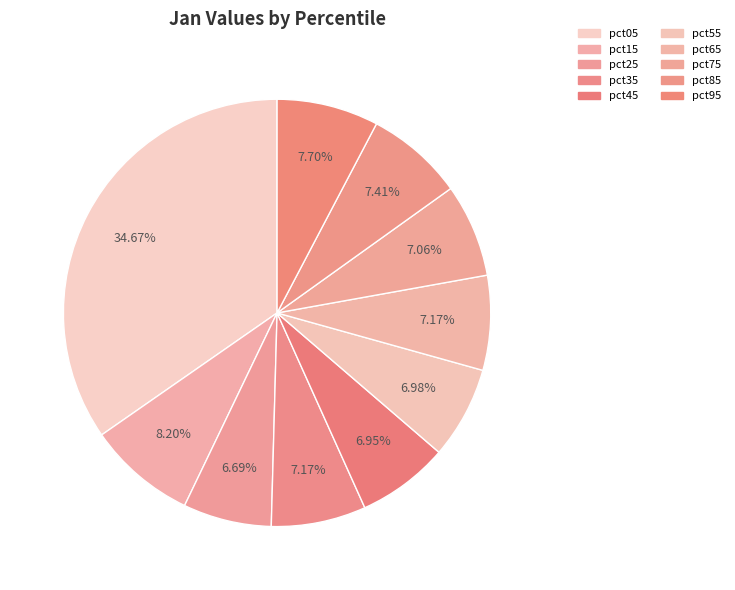

The pct75 slice represents 7% of the pie. True or false?

True